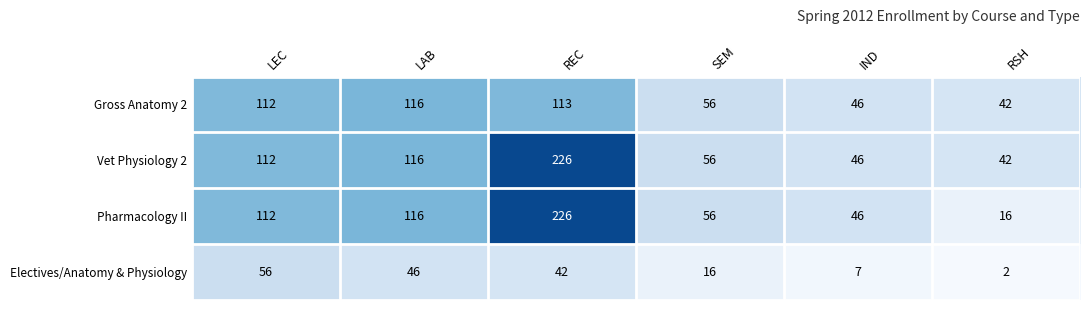

Which series has the largest range (max minus min)?

Pharmacology II